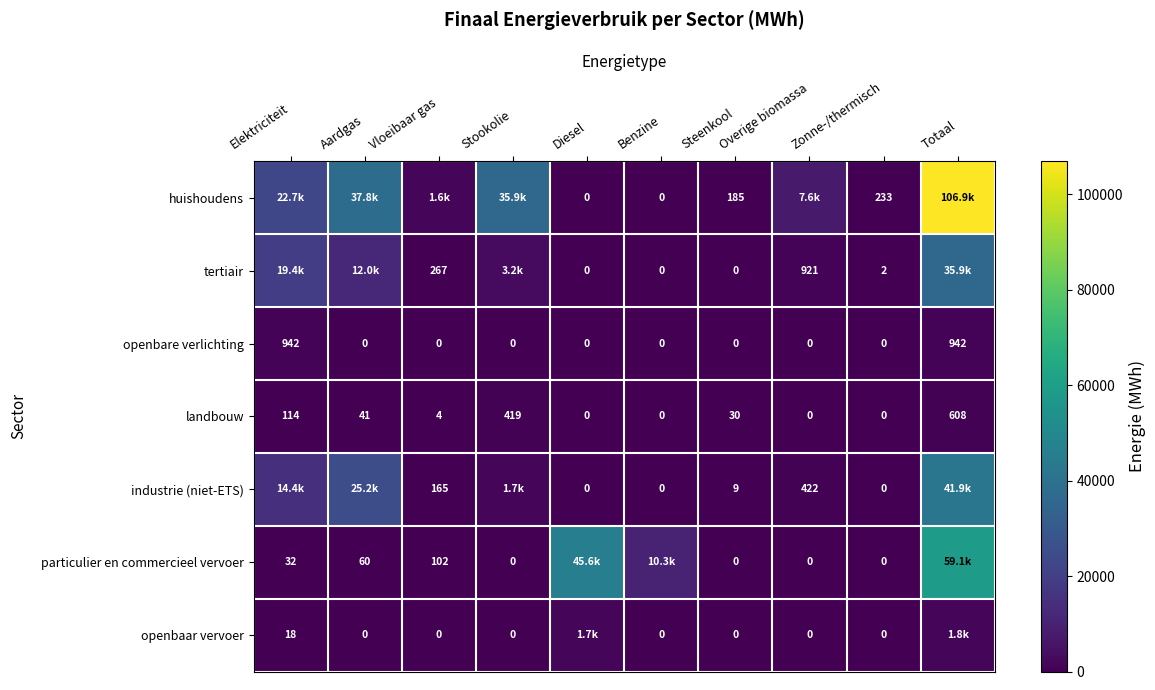

How many data points in landbouw are less than 30?

5